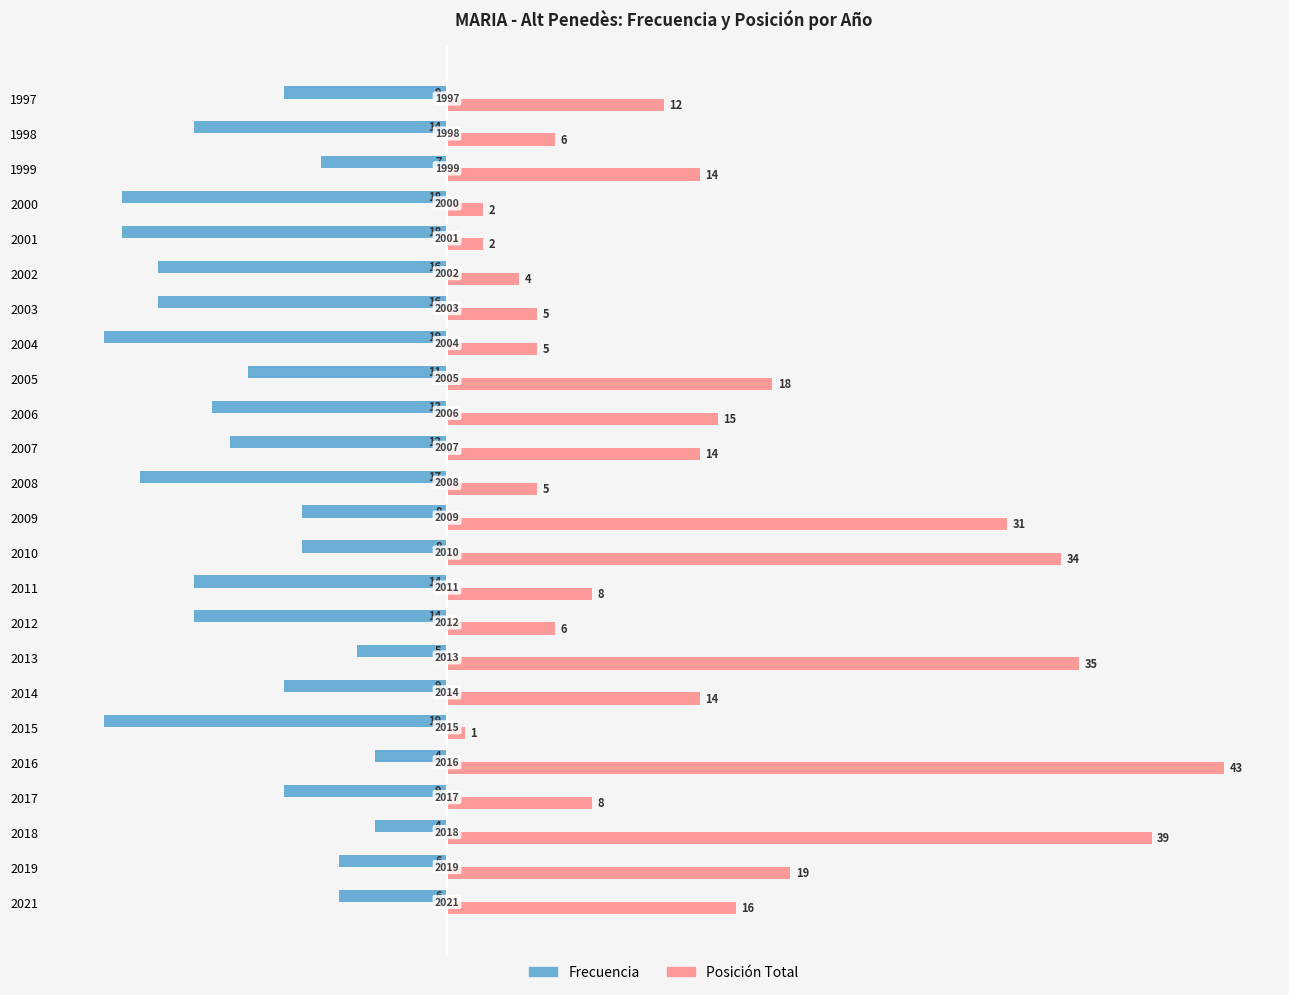

What is the difference between the Frecuencia values at 2000 and 2012?

4